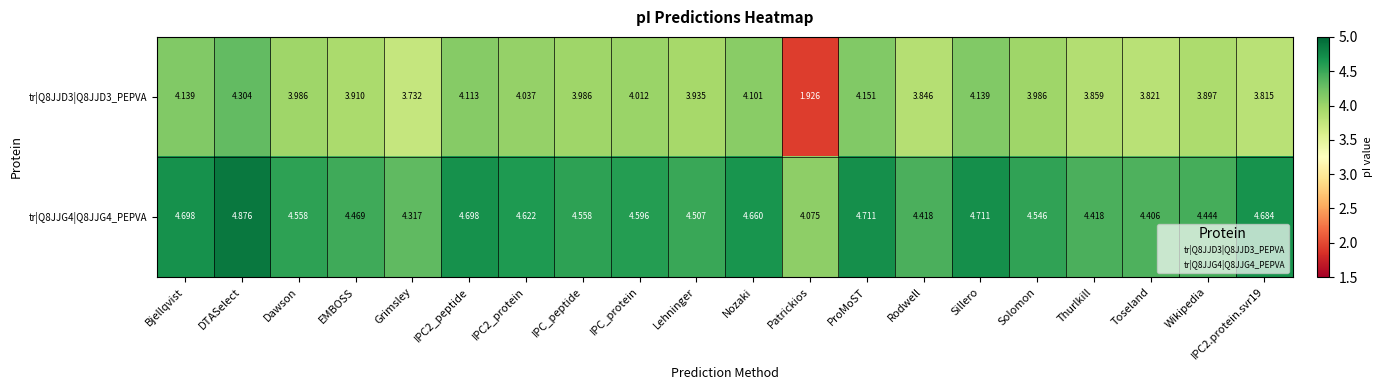

At which category is the sum across all series the highest?

DTASelect